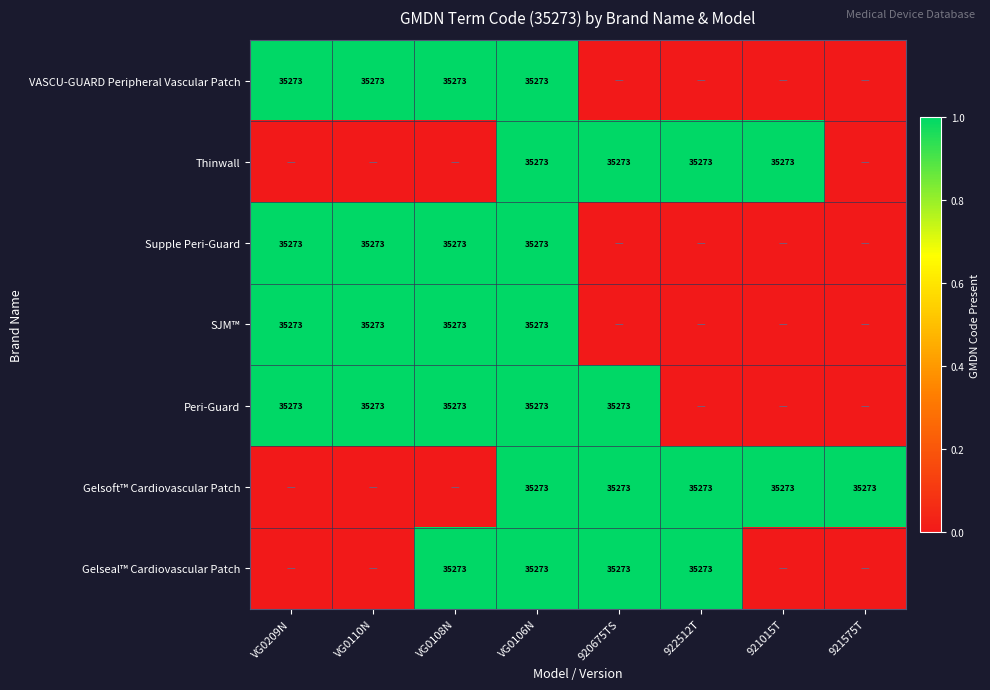

The value of SJM™ at VG0108N is 35273. True or false?

True